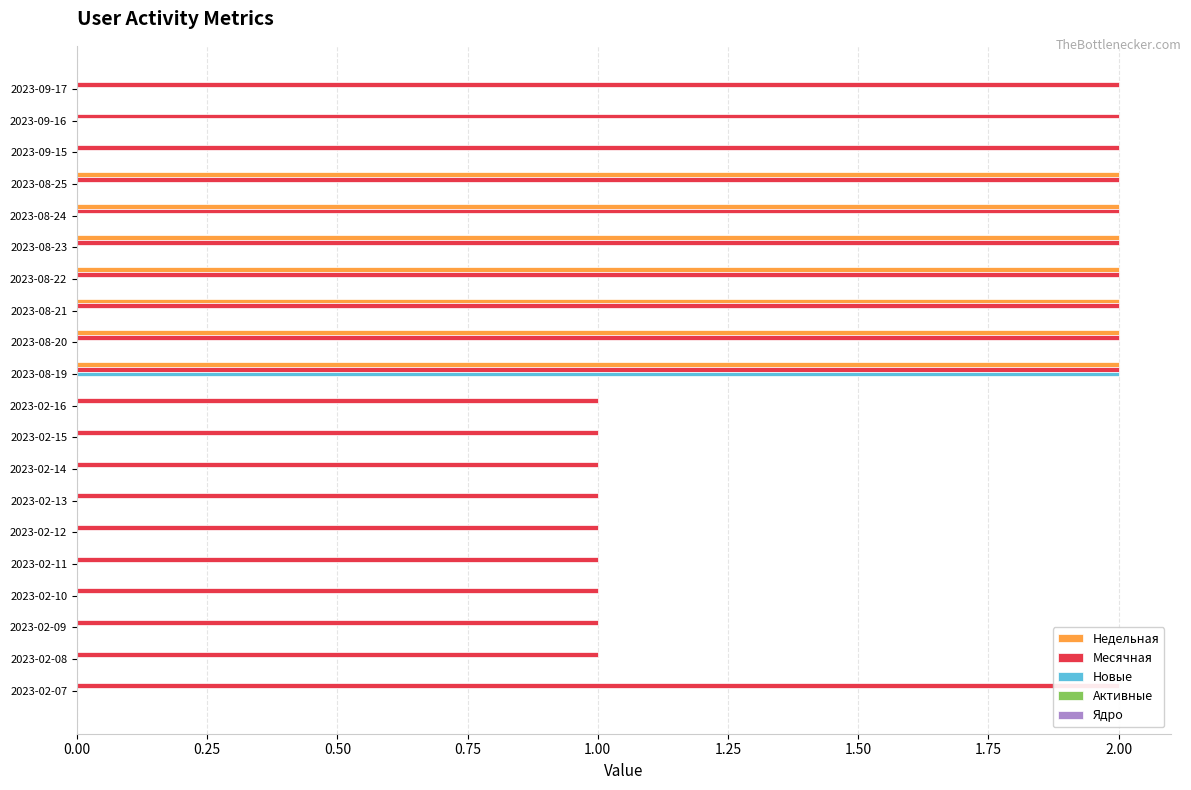

At which label is Месячная closest to 1?

2023-02-16